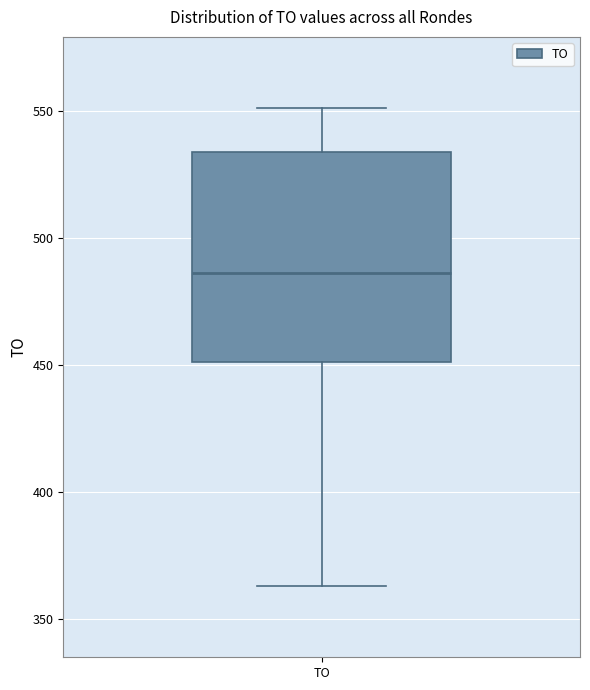

Read this box plot against the y-axis: the position of the median line, the range covered by the box, and the ends of both whiskers. The values are not printed on the chart, so give them approximately, as read against the axis.

median 485, box 450 to 535, whiskers 365 to 550